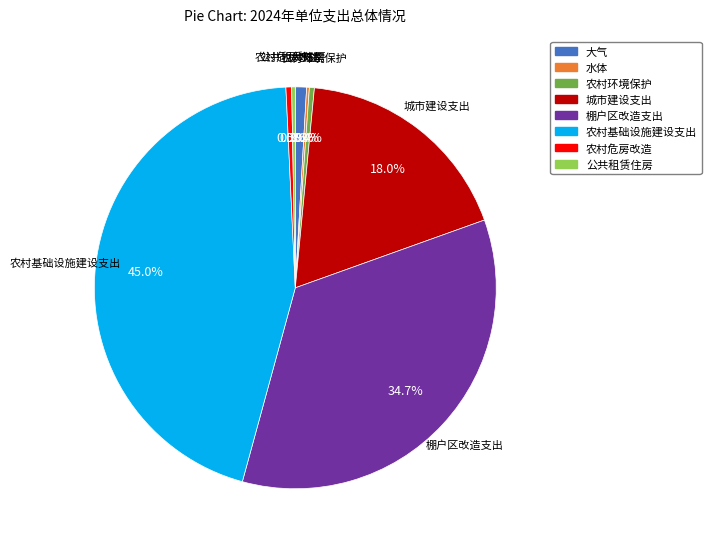

What is the largest slice in the pie chart?

农村基础设施建设支出